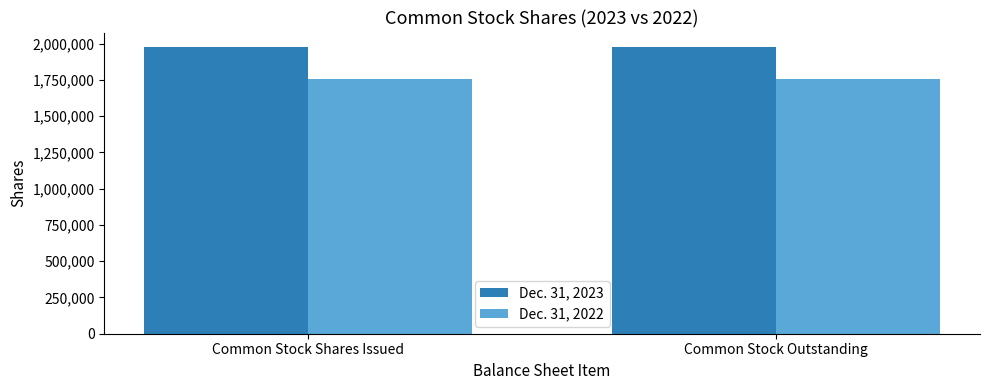

What is the spread (max minus min) of values at Common Stock Outstanding?

221488